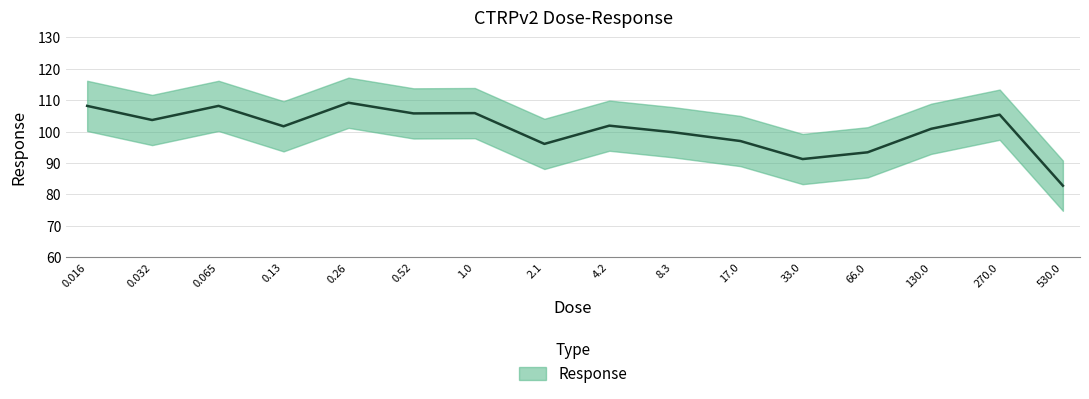

Which category has the highest value across all series?

0.26